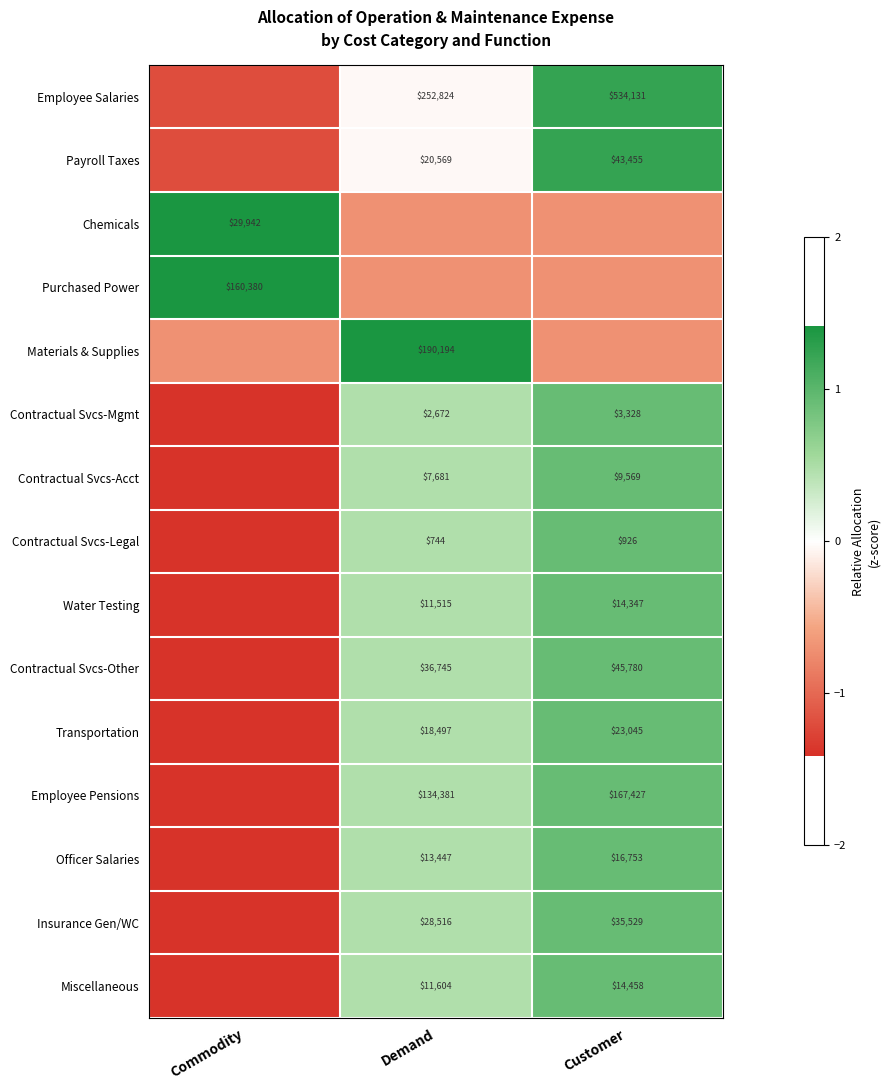

The value of Insurance Gen/WC at Customer is 0.3. True or false?

False